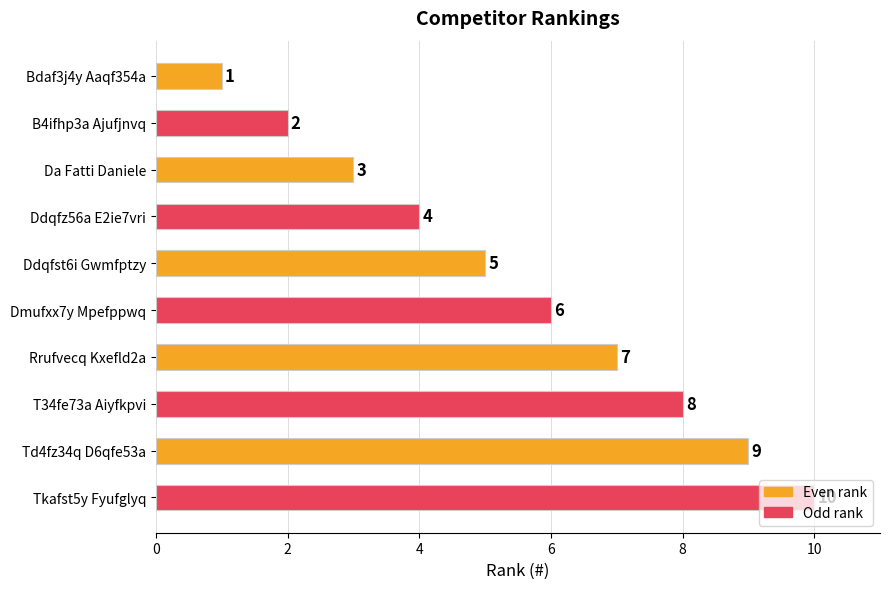

How many data points are less than 6?

5